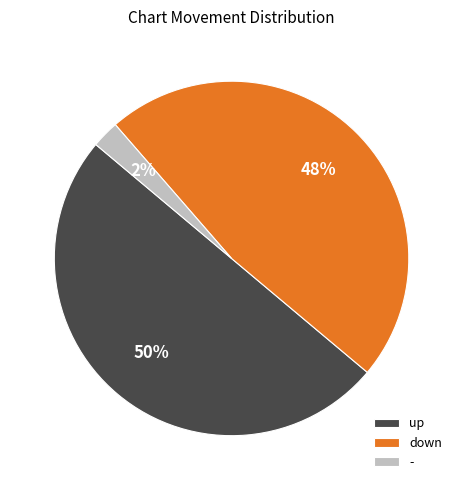

Which slice is the largest?

up